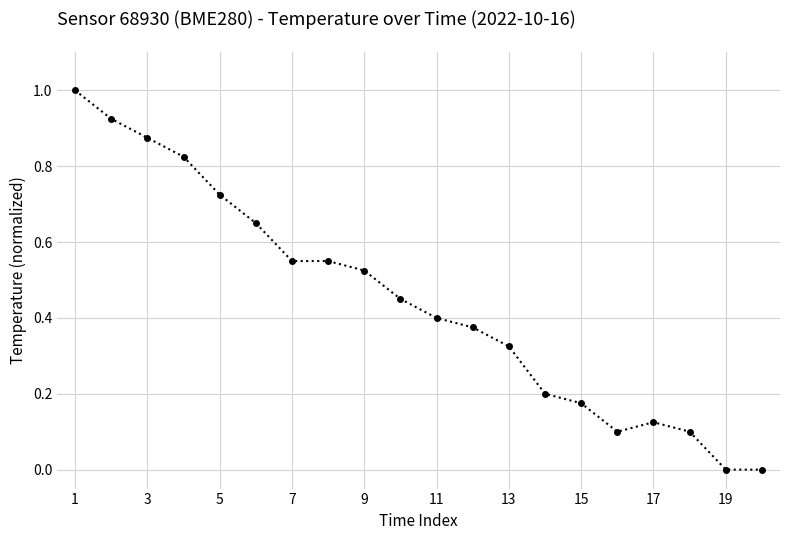

What is the difference between the maximum and minimum values?

1.0